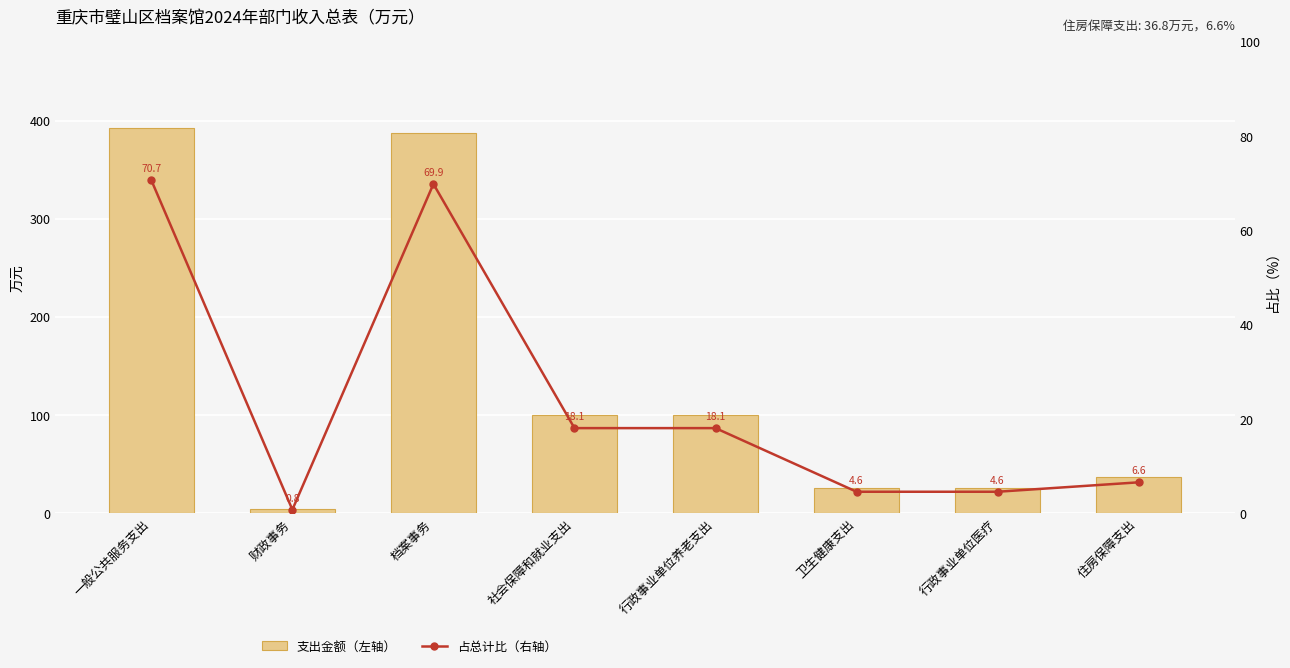

True or false: 占总计比（右轴） has a value of 6.6 at 住房保障支出.

True